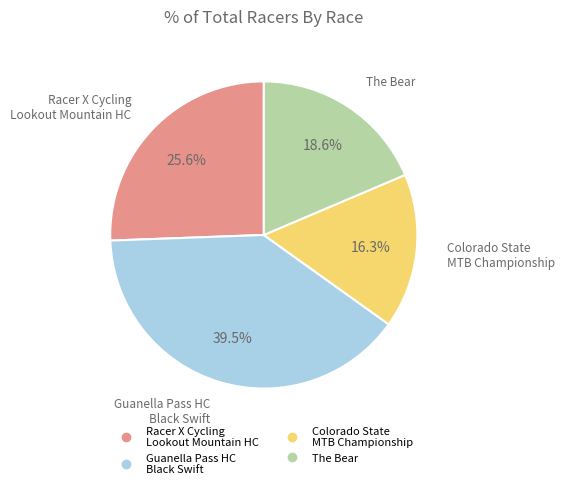

What is the smallest slice in the pie chart?

Colorado State MTB Championship